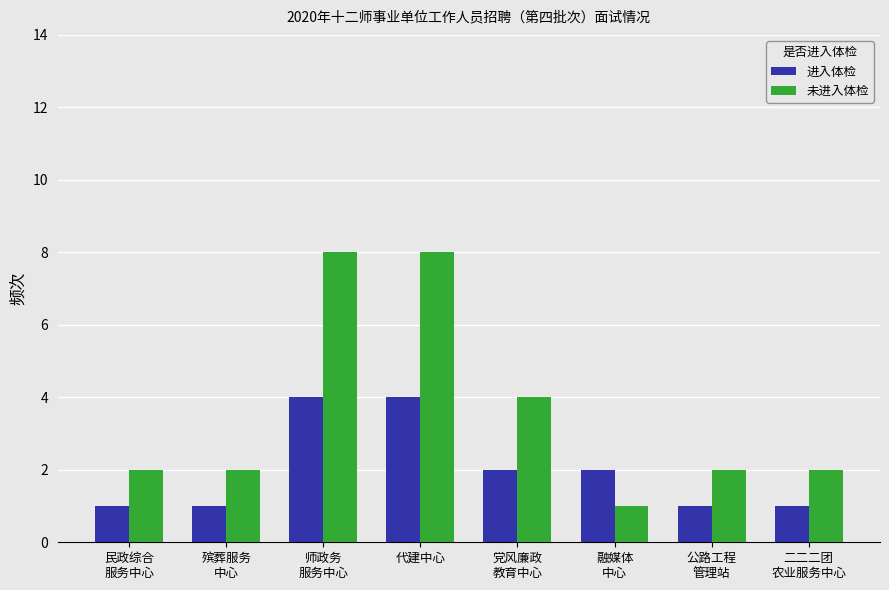

Which series has the largest total across all categories?

未进入体检